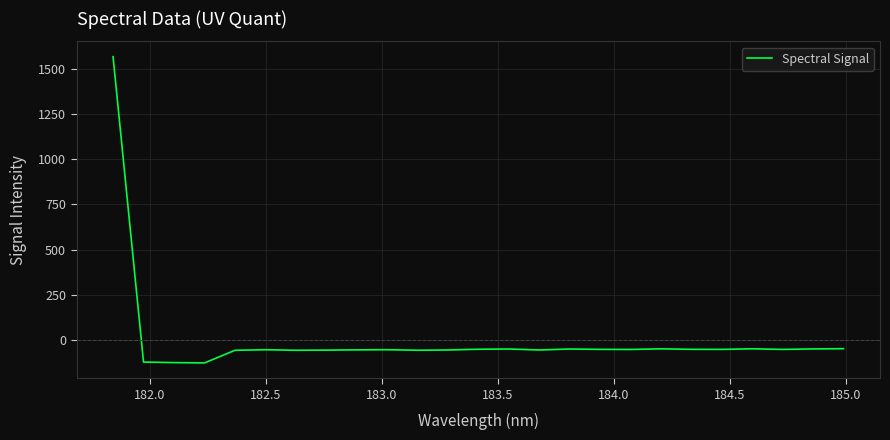

What is the maximum value shown in the chart?

1565.6